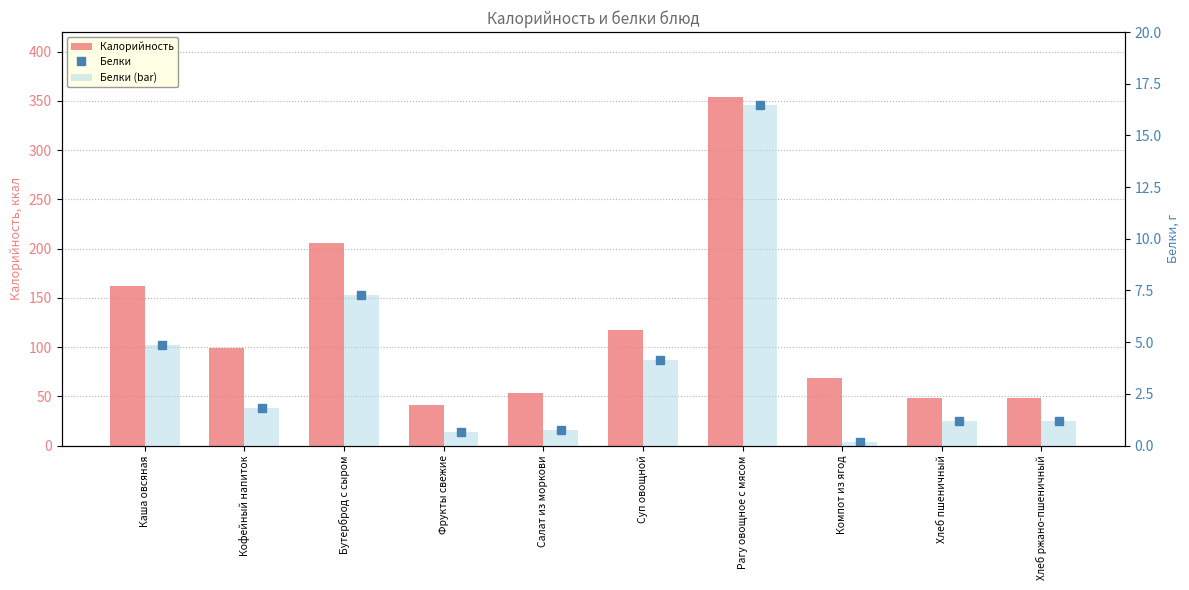

Which series has the largest total across all categories?

Калорийность